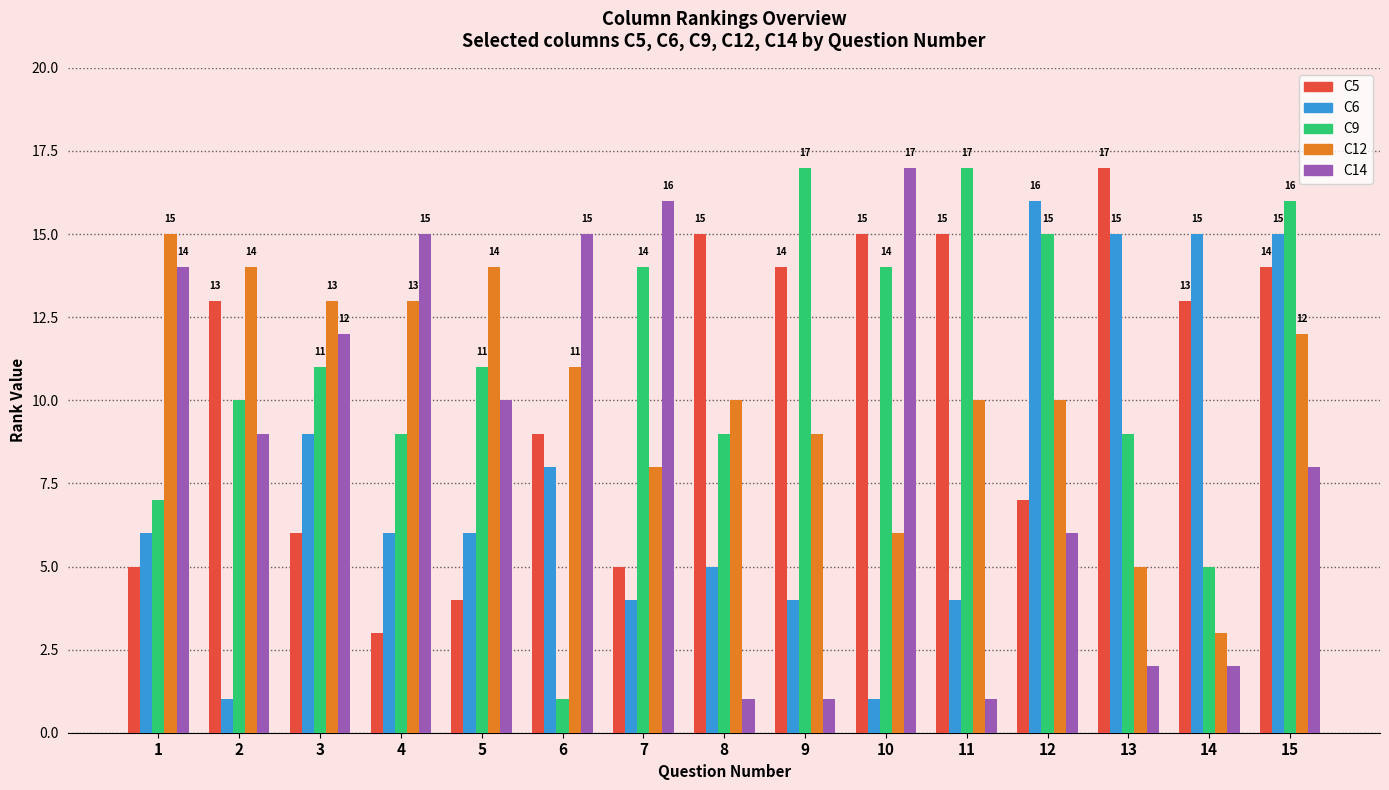

Count the number of categories in the chart.

15